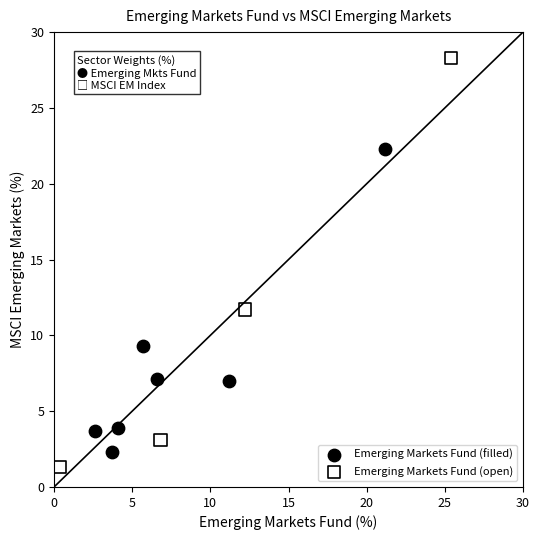

Which series contains the lowest Y value?

Emerging Markets Fund (open)